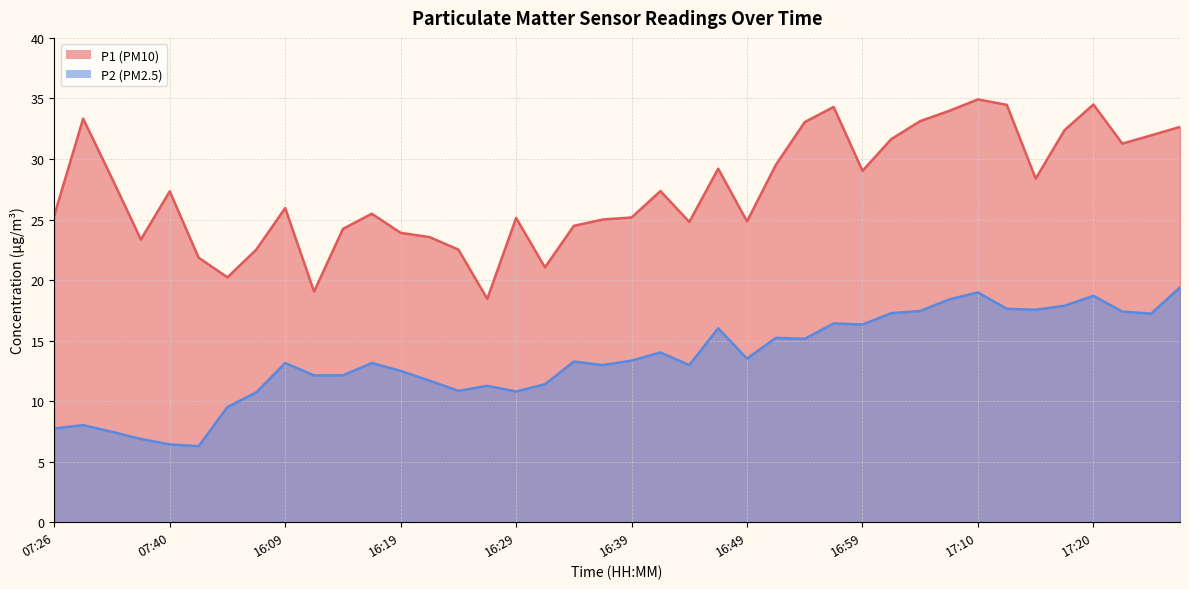

Reading left to right, list all the values displayed in this chart.

P1: 25.4	33.3	28.4	23.4	27.3	21.9	20.2	22.5	25.9	19.1	24.2	25.5	23.9	23.6	22.5	18.4	25.1	21.1	24.5	25.0	25.2	27.4	24.8	29.2	24.9	29.5	33.0	34.3	29.0	31.6	33.1	34.0	34.9	34.5	28.4	32.4	34.5	31.3	31.9	32.6
P2: 7.8	8.0	7.5	6.9	6.4	6.3	9.5	10.7	13.2	12.1	12.1	13.2	12.5	11.7	10.8	11.3	10.8	11.4	13.3	13.0	13.3	14.0	13.0	16.0	13.5	15.2	15.2	16.4	16.3	17.3	17.4	18.4	19.0	17.6	17.6	17.9	18.7	17.4	17.2	19.4